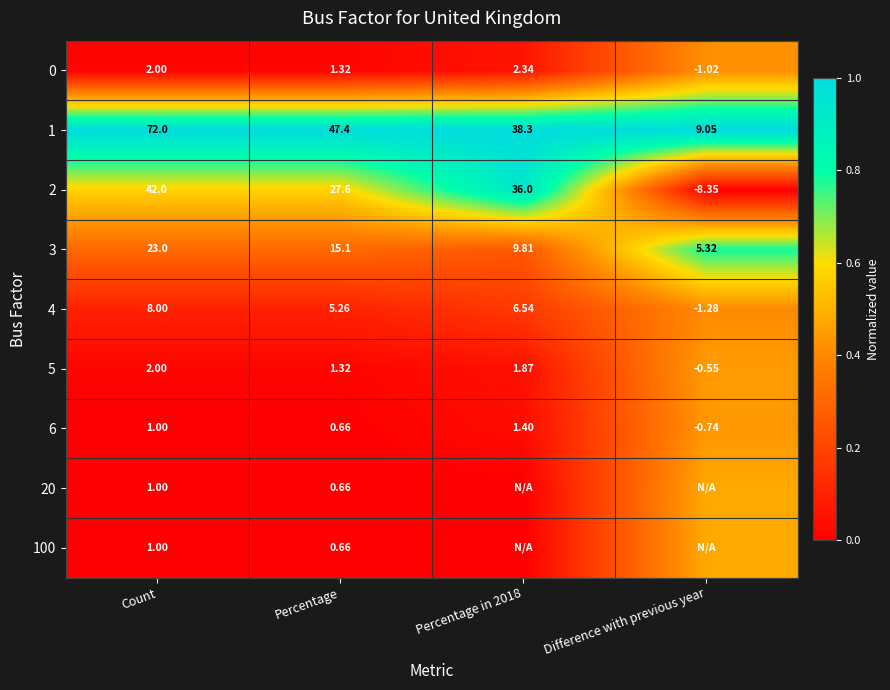

Which category has the lowest value in the 4 series?

Difference with previous year